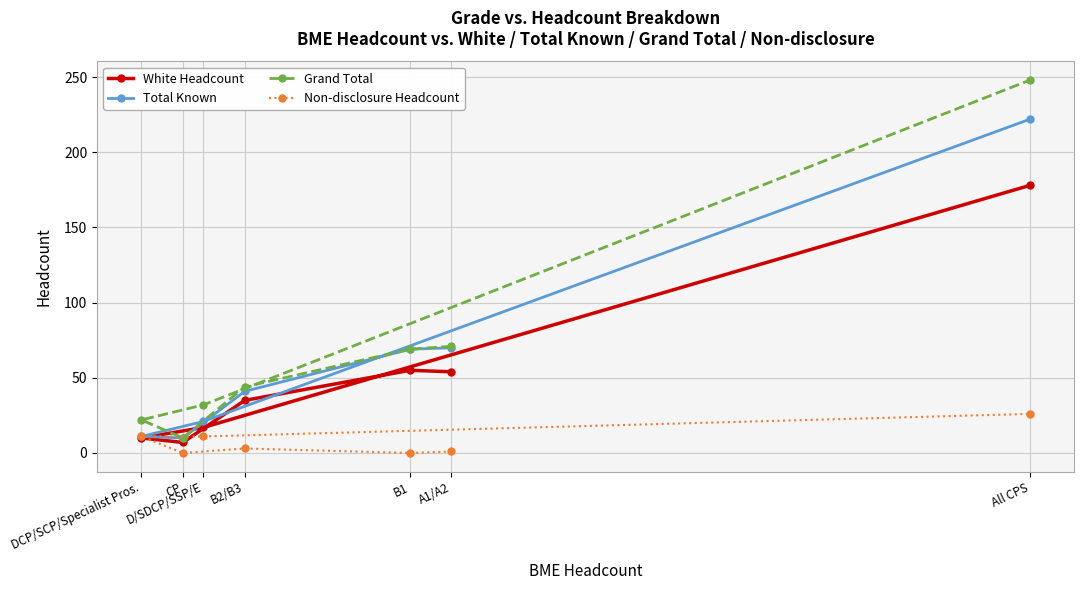

How many distinct data groups are displayed?

4